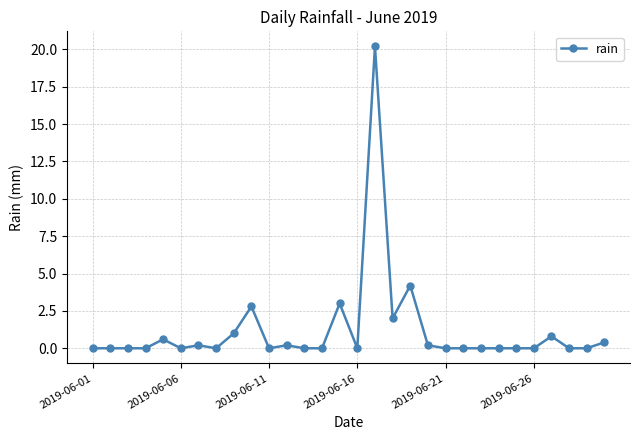

How many lines are shown in the chart?

1